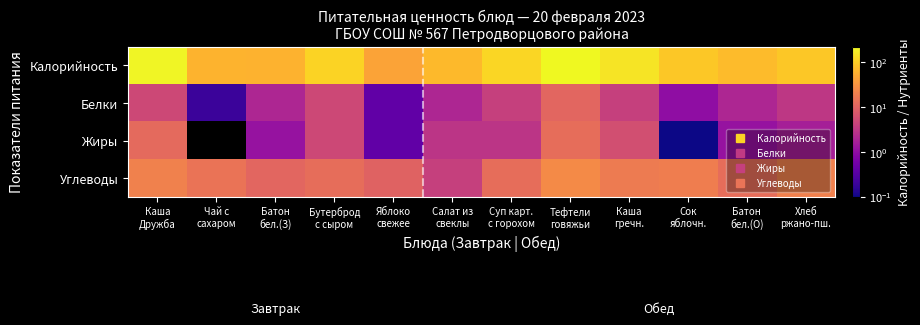

Rank the series at Яблоко свежее from highest to lowest value.

Калорийность, Углеводы, Белки, Жиры